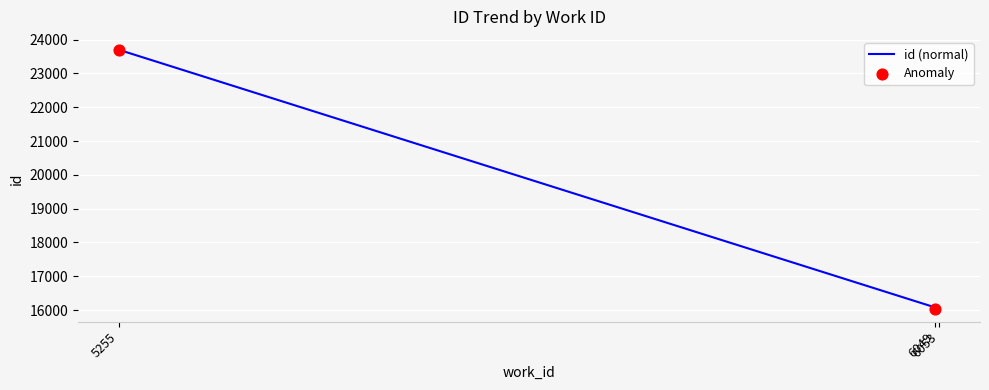

What is the change in value from 6053 to 5255?

+7658